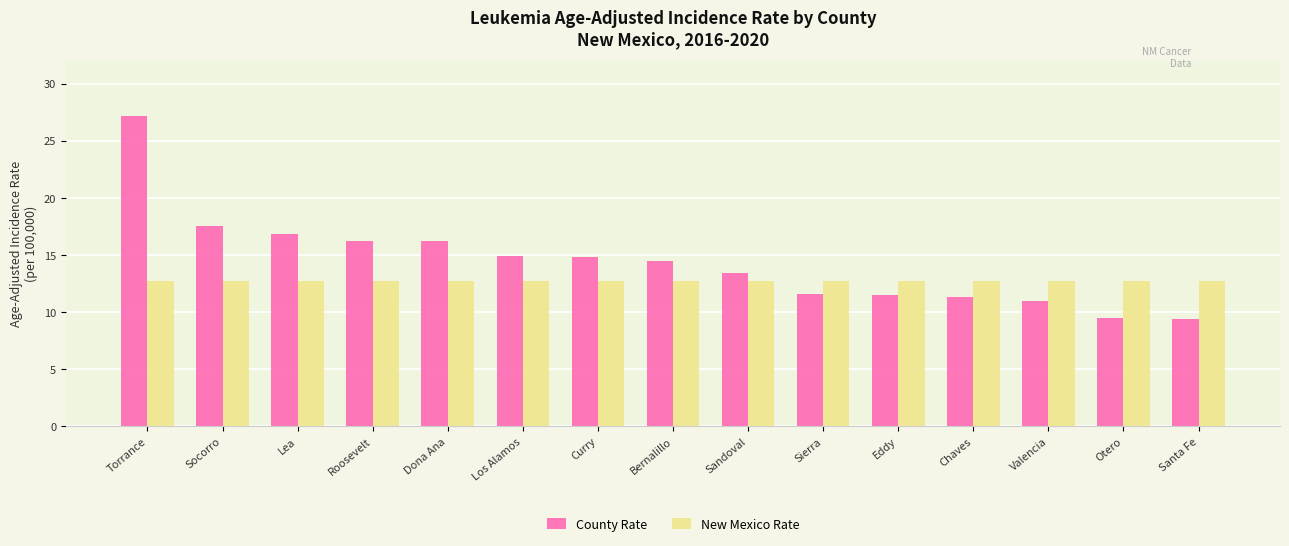

What is the difference between the highest and lowest values at Otero?

3.2